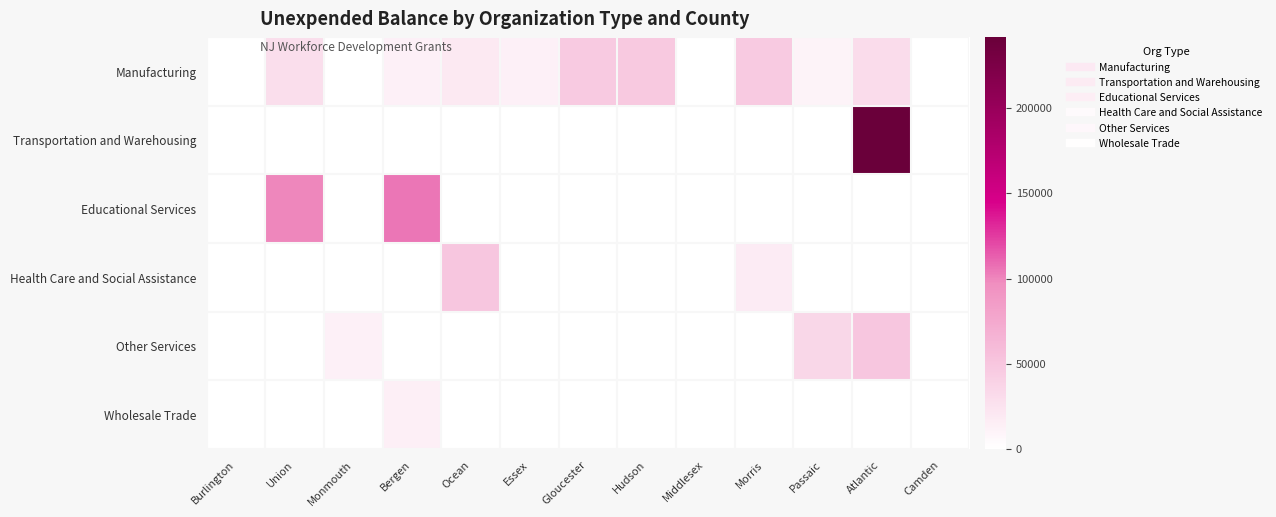

How many data points does each series have?

13